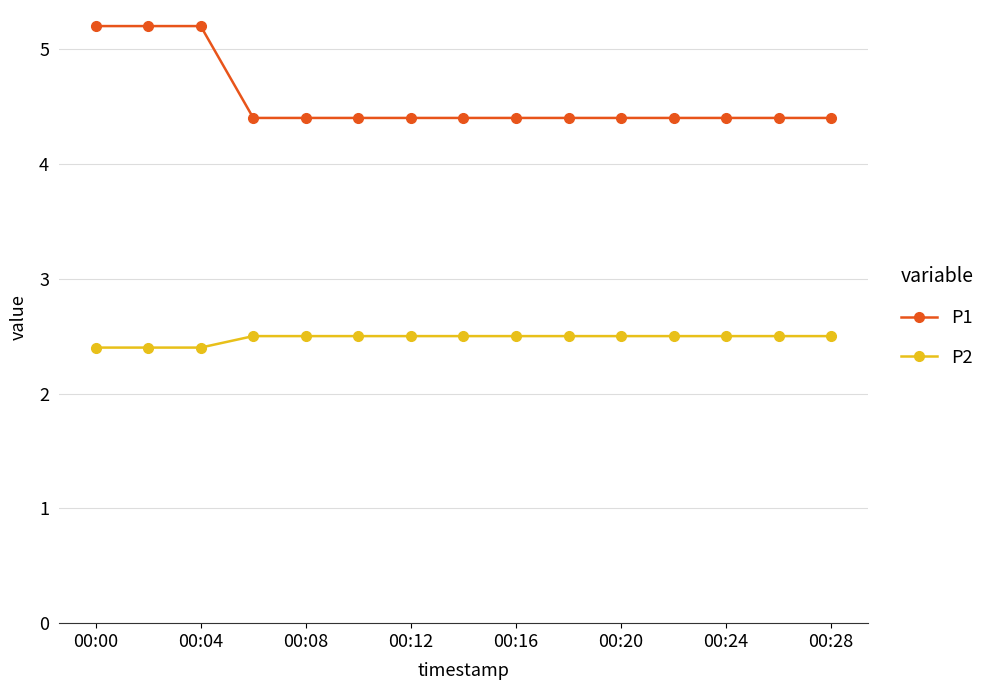

Rank the series by their maximum value, from lowest to highest.

P2, P1